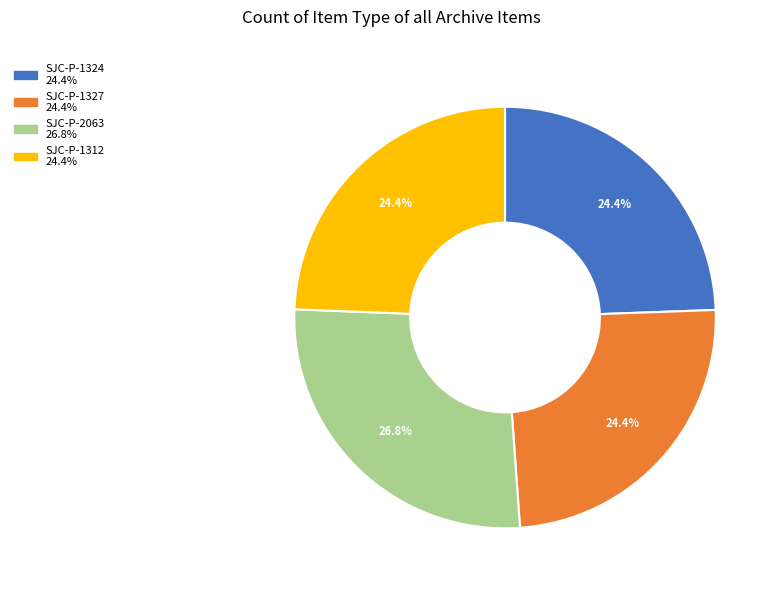

Which slice is the largest?

SJC-P-2063